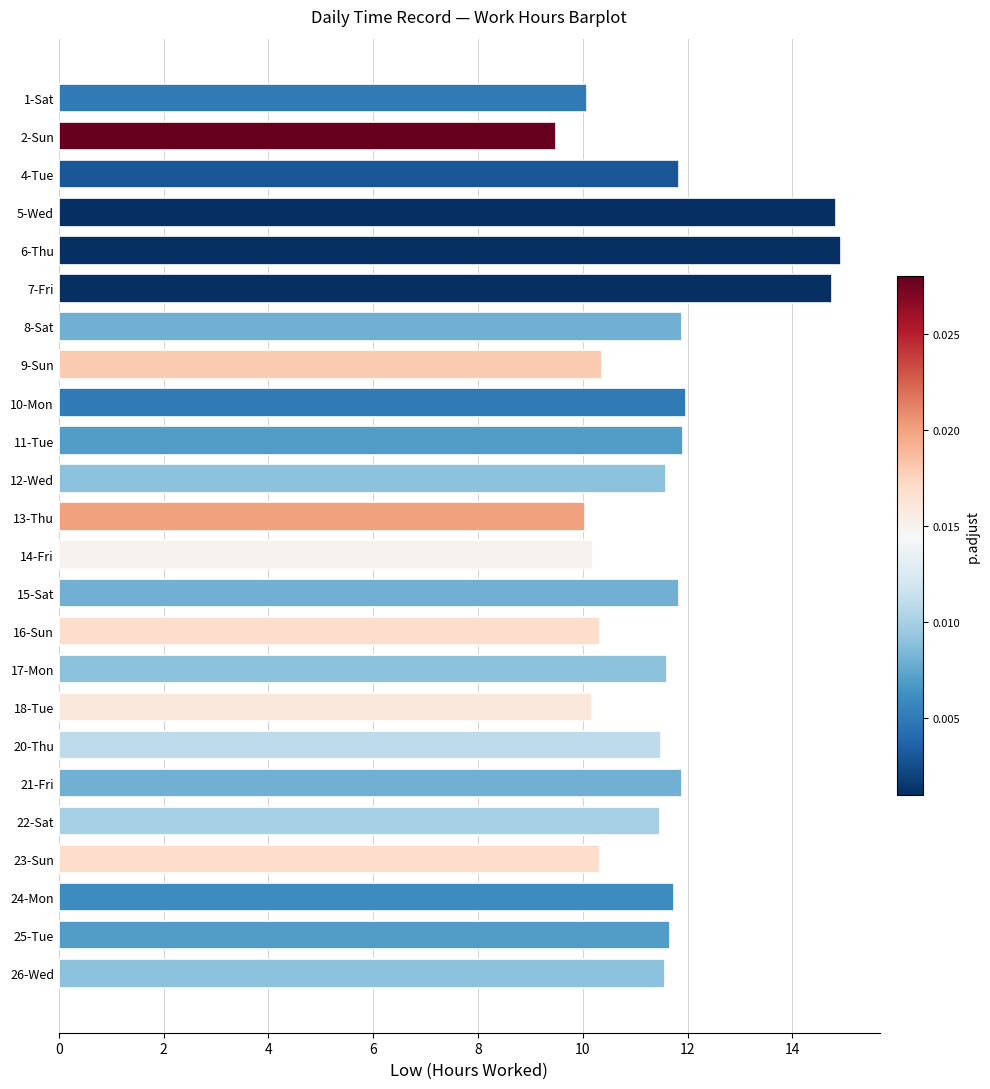

Does the chart contain stacked bars?

No